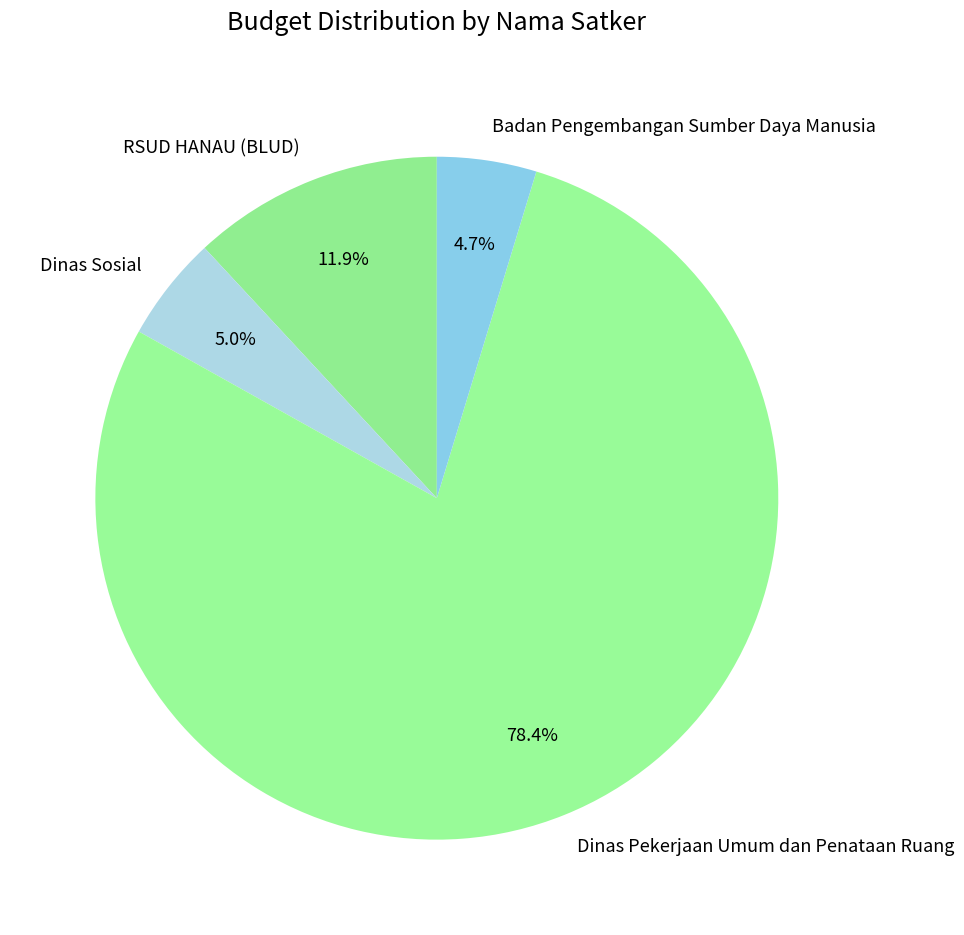

Between Dinas Sosial and Dinas Pekerjaan Umum dan Penataan Ruang, which is larger?

Dinas Pekerjaan Umum dan Penataan Ruang